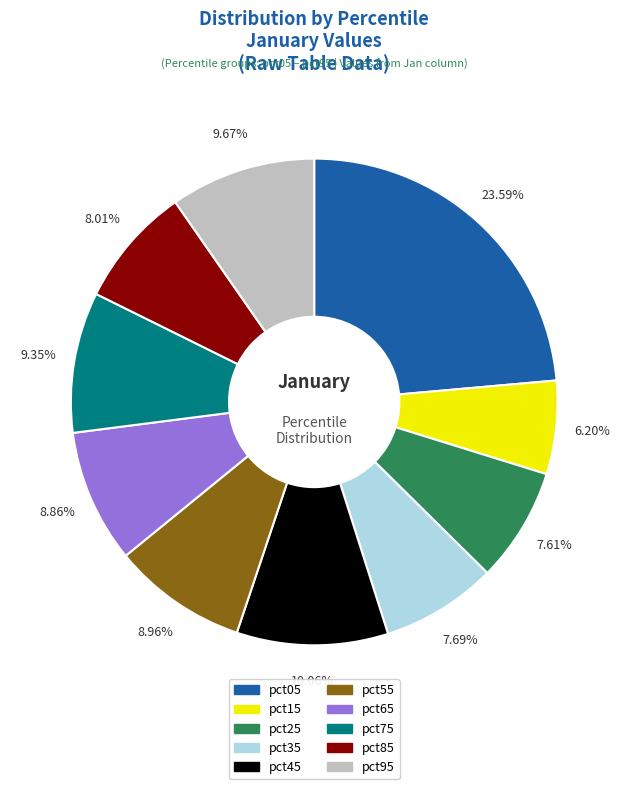

Does pct95 account for over 50% of the chart?

No